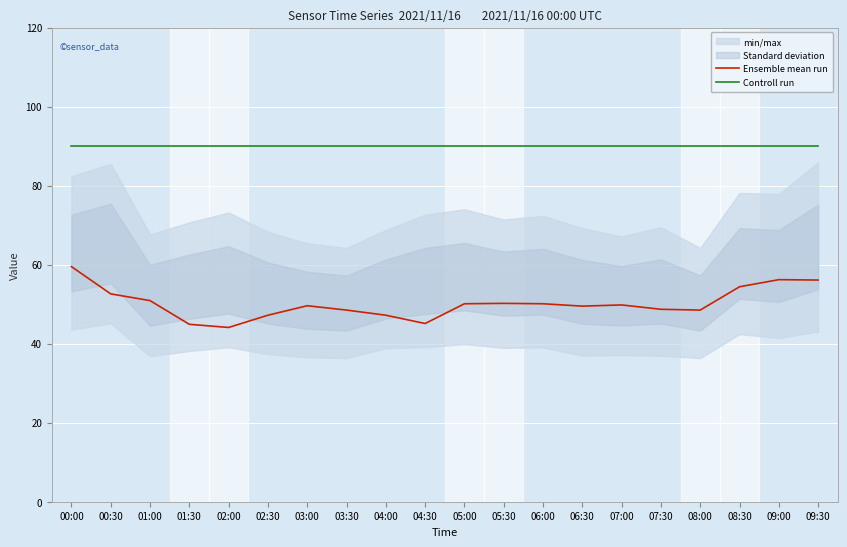

What is the highest value of the Ensemble mean run series?

59.5